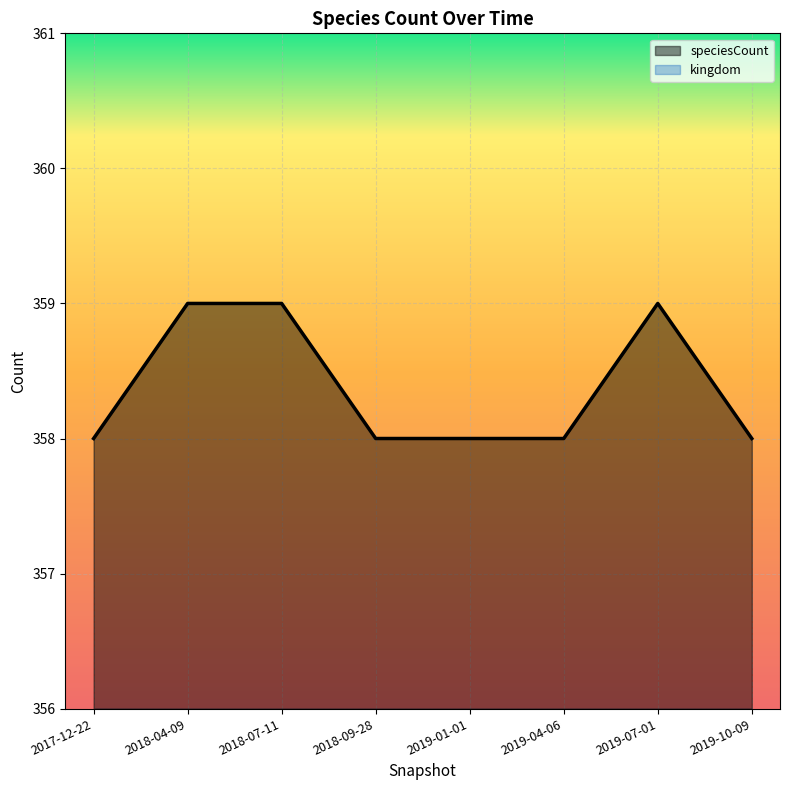

At which category does the data reach its first local peak?

2019-07-01